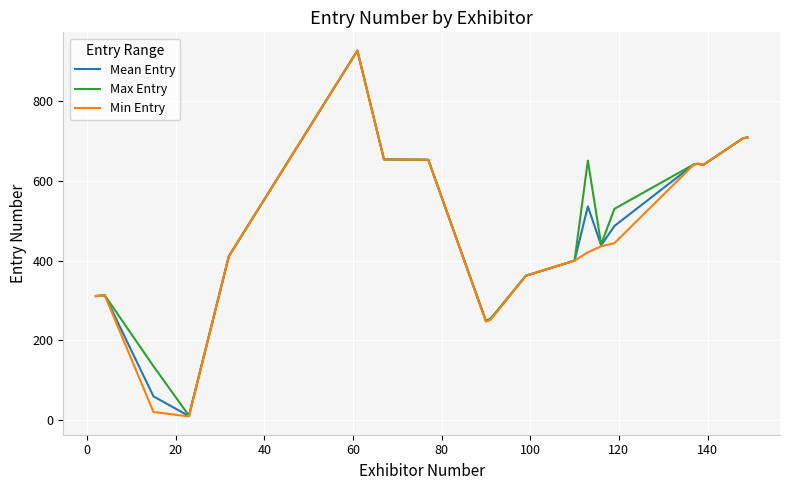

Which series has the widest spread of values?

Min Entry